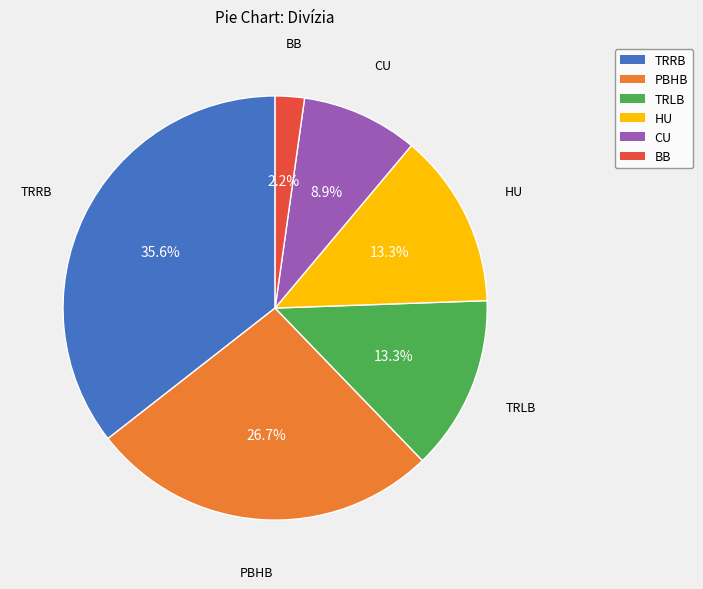

Combined, do CU and BB account for over 50%?

No